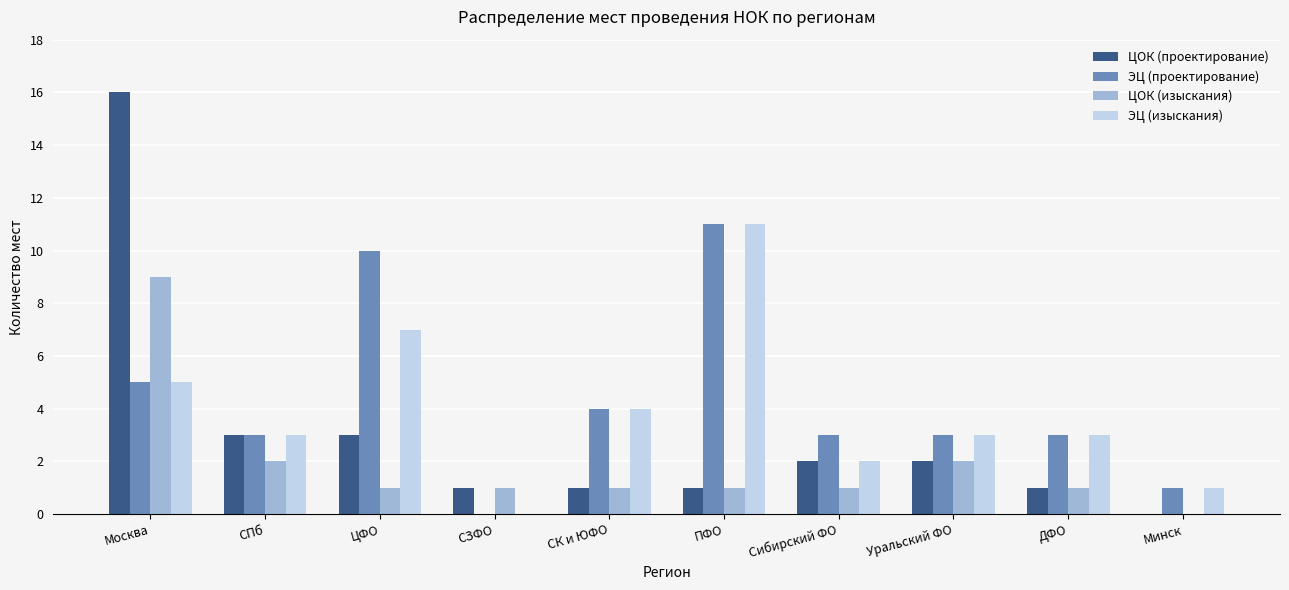

Reading left to right, list all the values displayed in this chart.

ЦОК (проектирование): Москва=16	СПб=3	ЦФО=3	СЗФО=1	СК и ЮФО=1	ПФО=1	Сибирский ФО=2	Уральский ФО=2	ДФО=1	Минск=0
ЭЦ (проектирование): Москва=5	СПб=3	ЦФО=10	СЗФО=0	СК и ЮФО=4	ПФО=11	Сибирский ФО=3	Уральский ФО=3	ДФО=3	Минск=1
ЦОК (изыскания): Москва=9	СПб=2	ЦФО=1	СЗФО=1	СК и ЮФО=1	ПФО=1	Сибирский ФО=1	Уральский ФО=2	ДФО=1	Минск=0
ЭЦ (изыскания): Москва=5	СПб=3	ЦФО=7	СЗФО=0	СК и ЮФО=4	ПФО=11	Сибирский ФО=2	Уральский ФО=3	ДФО=3	Минск=1